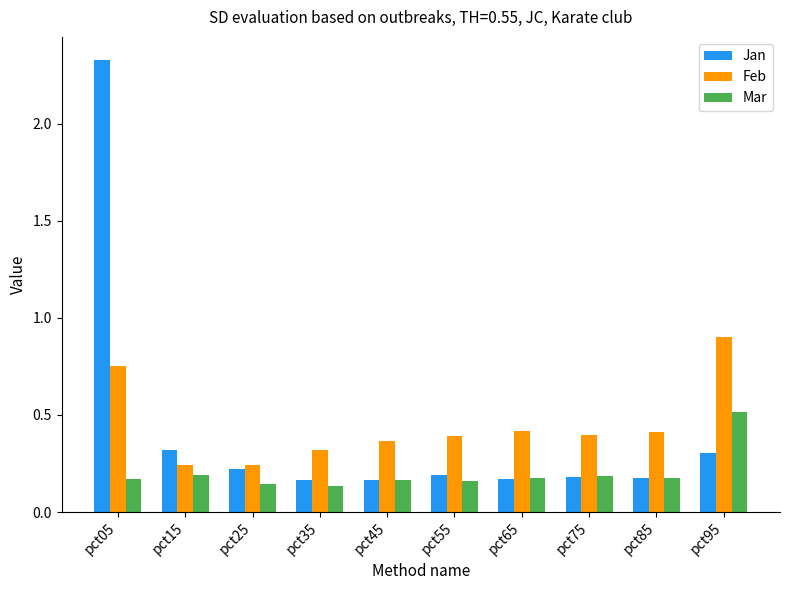

What is the spread (max minus min) of values at pct05?

2.2